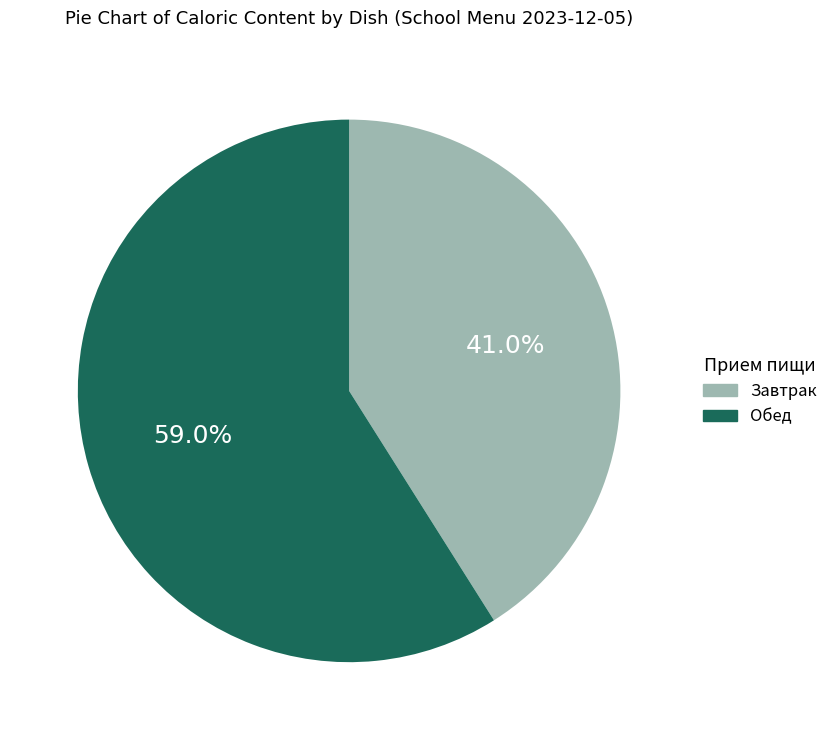

Is there any slice that represents more than half of the pie?

Yes